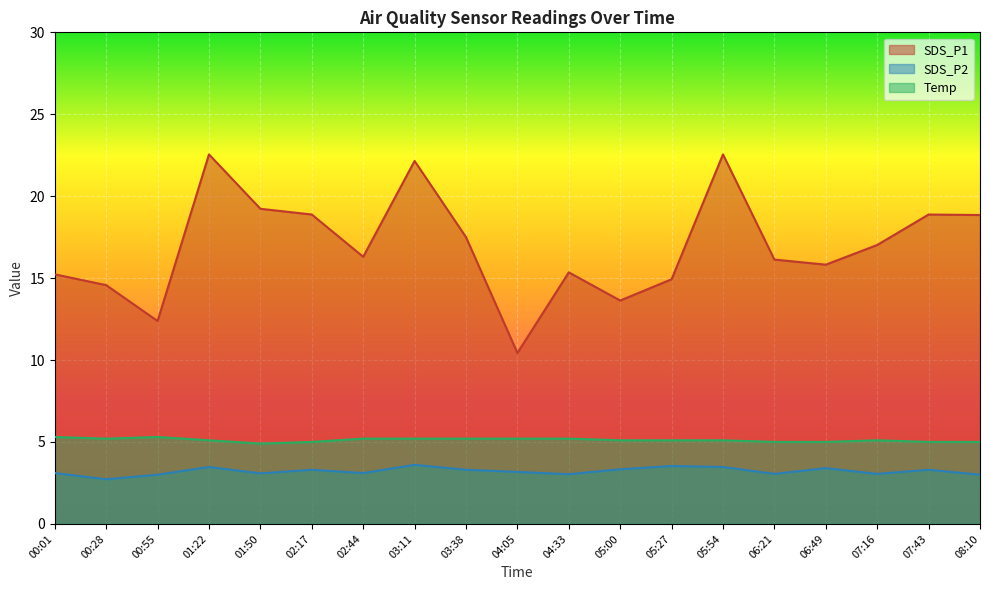

At 03:38, list the series in order from smallest to largest.

SDS_P2, Temp, SDS_P1